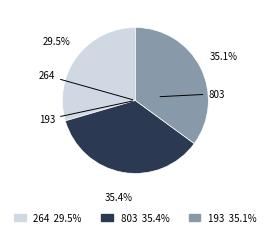

To the nearest percent, what is the difference between the 193 and 264 slice percentages?

6%